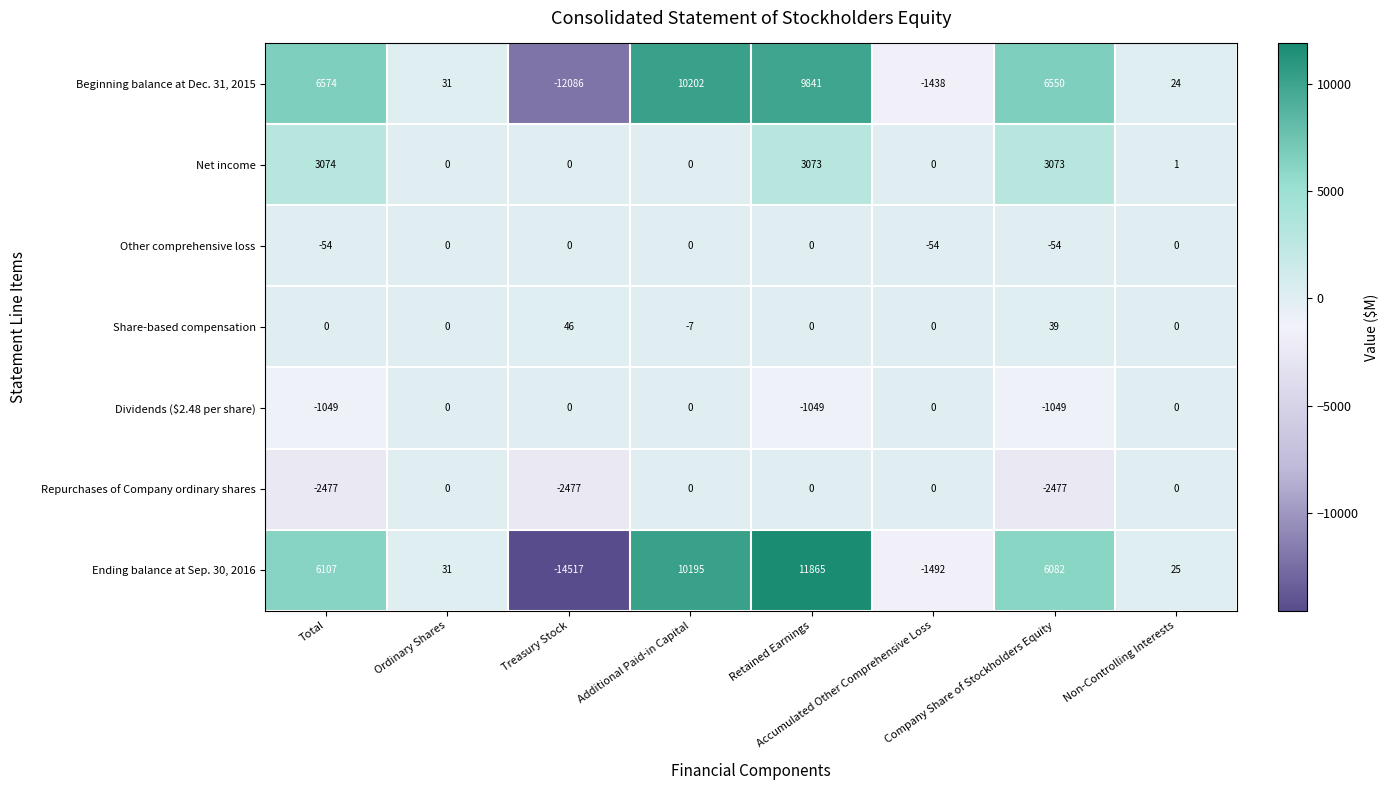

At which category is the sum across all series the highest?

Retained Earnings